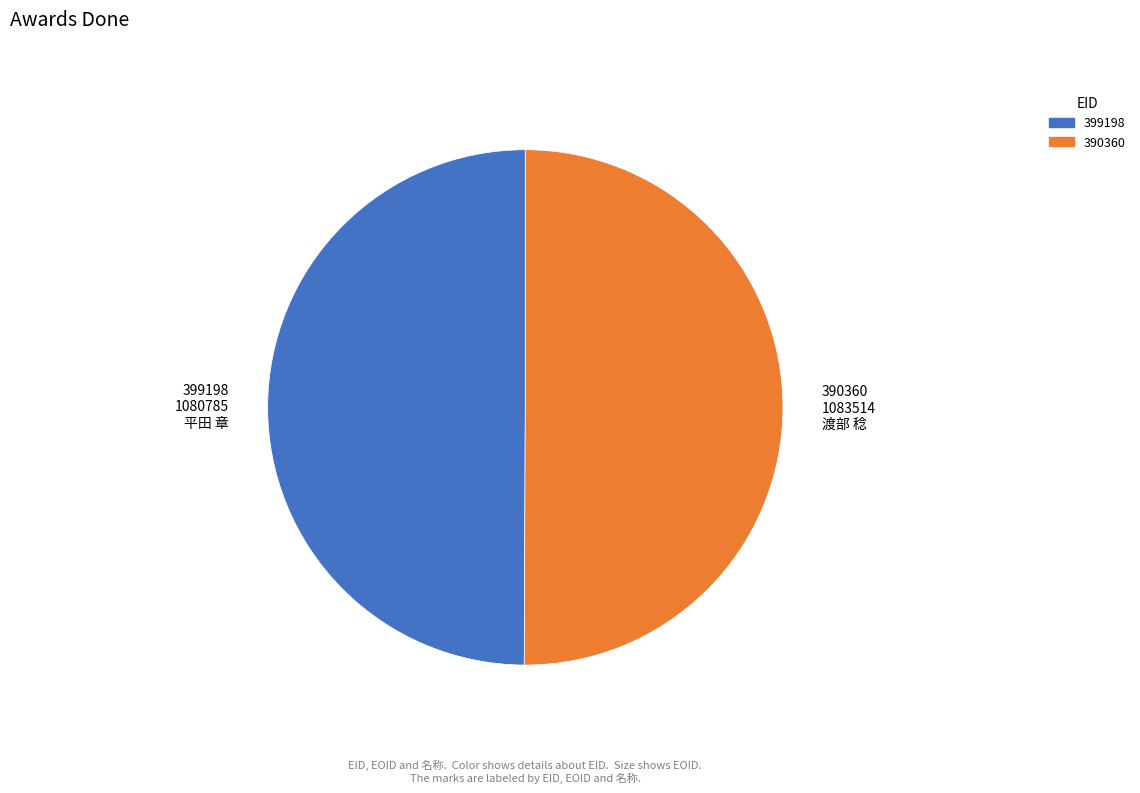

The 399198 1080785 平田 章 slice represents 50% of the pie. True or false?

True